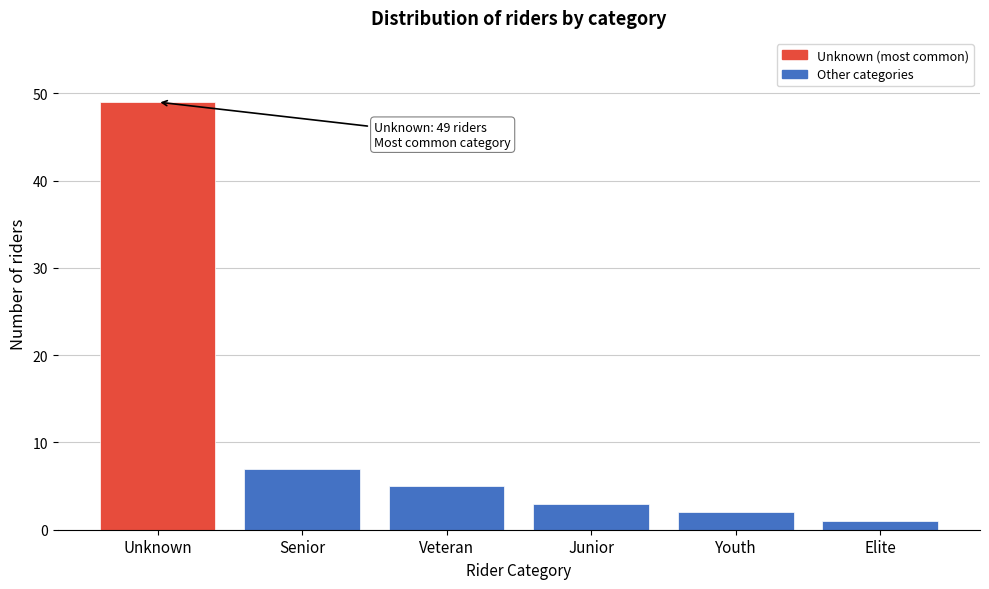

Reading left to right, transcribe all the data shown in this chart.

49	7	5	3	2	1